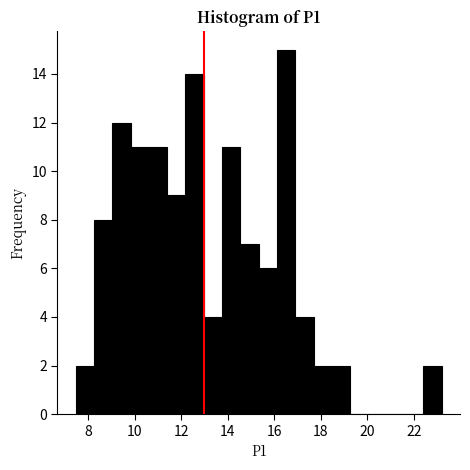

Read against the x-axis, roughly where is the centre of the tallest bar?

16.6